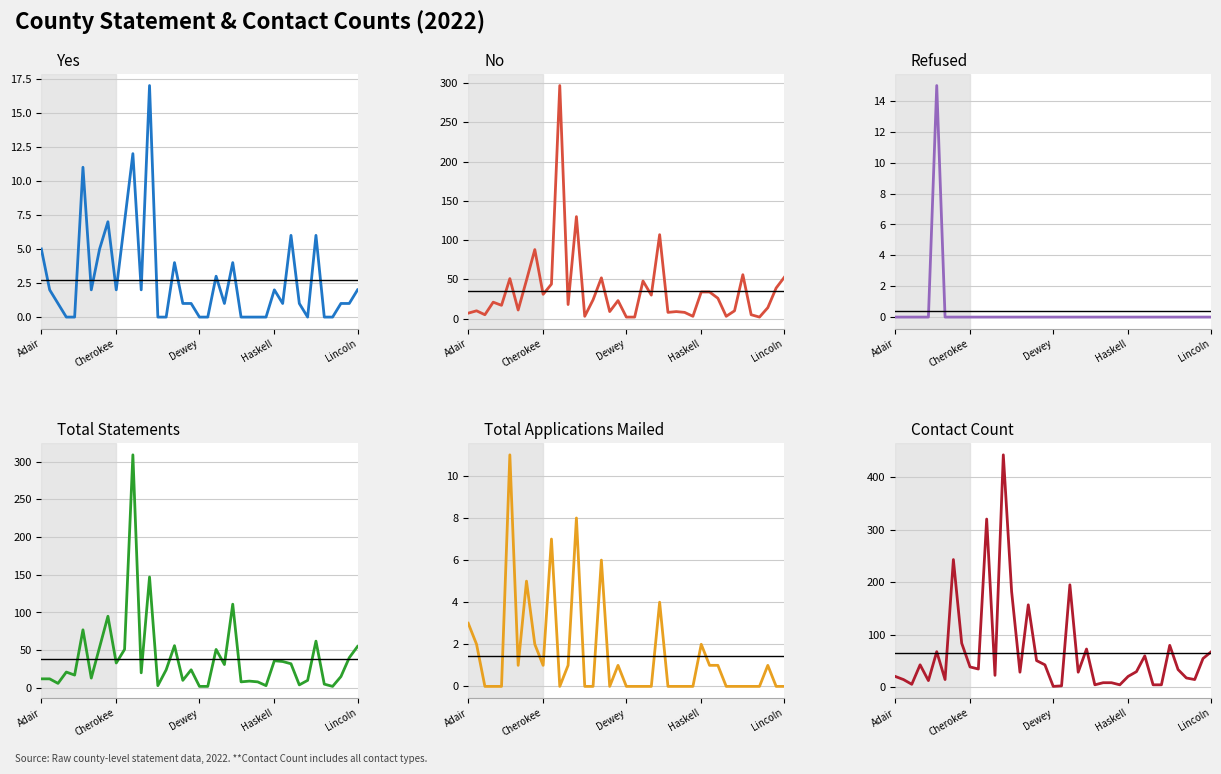

Rank the categories by Yes value from lowest to highest.

Haskell, Lincoln, 14, 15, 19, 20, 24, 25, 26, 27, 32, 34, 35, Dewey, 17, 18, 22, 29, 31, 36, 37, Cherokee, 6, 9, 12, 28, 38, 21, 16, 23, Adair, 7, 30, 33, 8, 10, 5, 11, 13